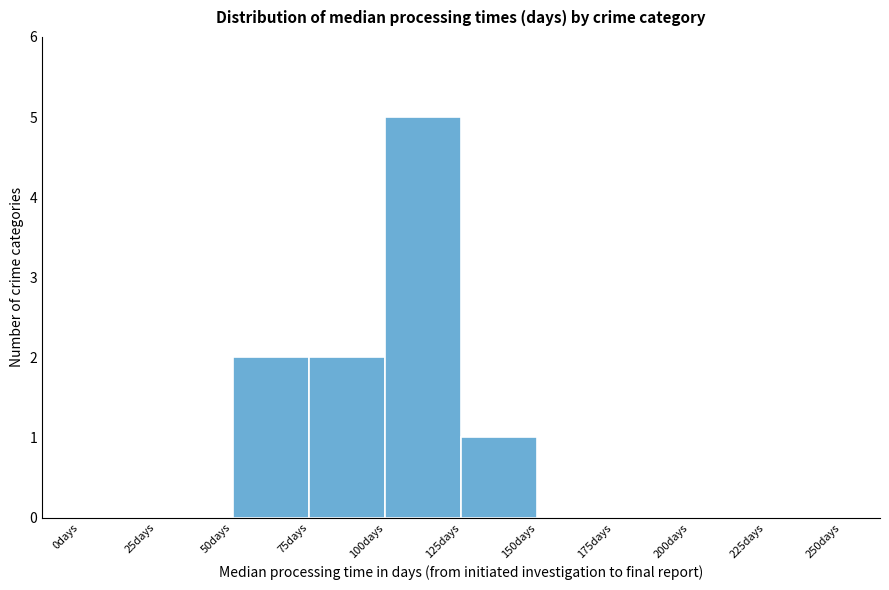

Reading left to right, transcribe this chart: for each bar, give the range it covers on the x-axis and its height. The values are not printed on the chart, so give them approximately, as read against the axis.

0 to 25: 0
25 to 50: 0
50 to 75: 2
75 to 100: 2
100 to 125: 5
125 to 150: 1
150 to 175: 0
175 to 200: 0
200 to 225: 0
225 to 250: 0